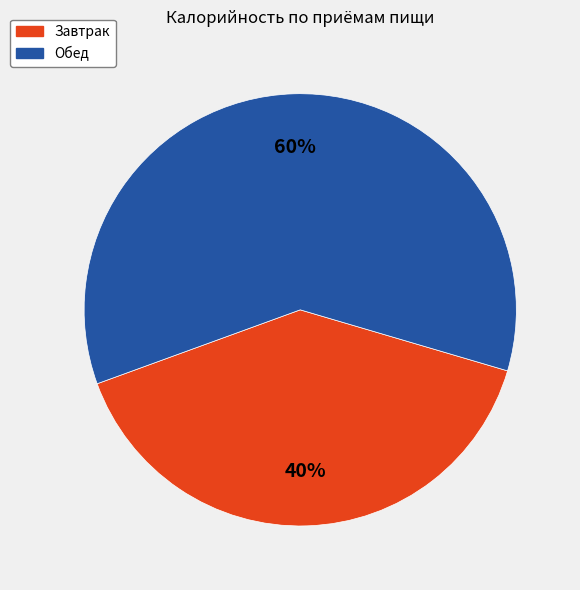

Does Завтрак account for over 50% of the chart?

No